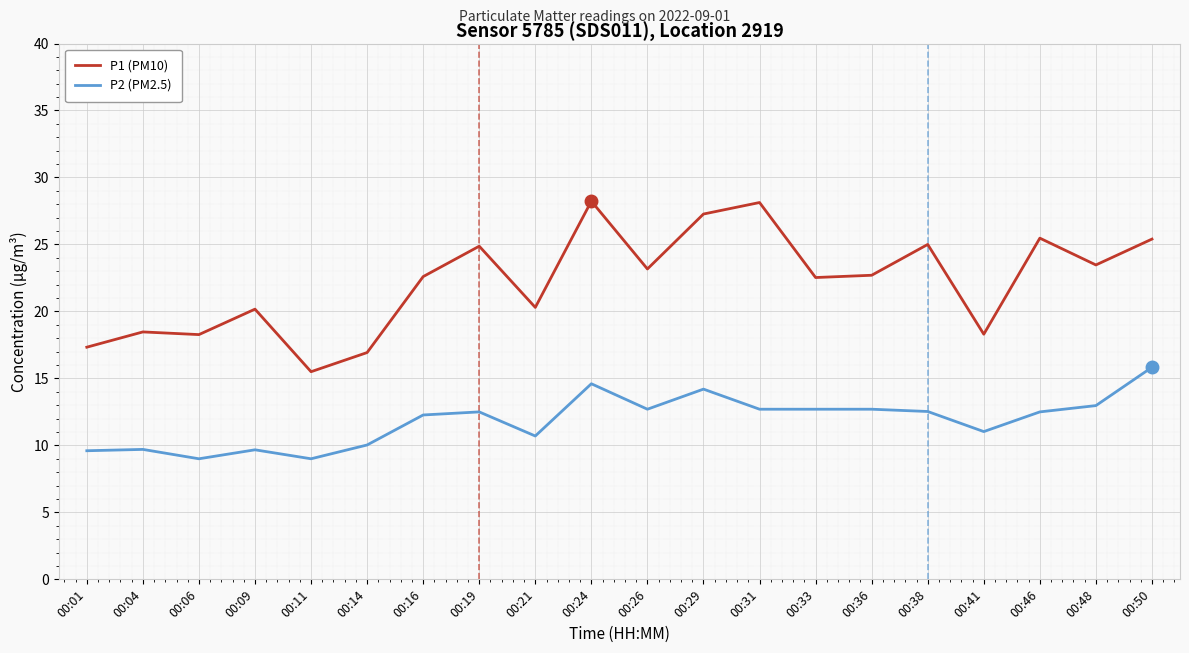

Rank the series by their maximum value, from highest to lowest.

P1 (PM10), P2 (PM2.5)